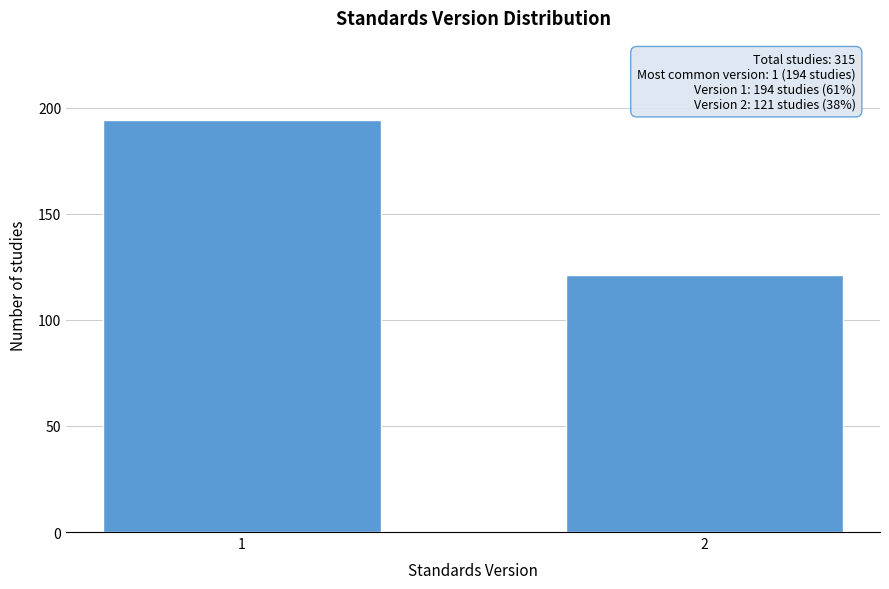

Reading left to right, list all the values displayed in this chart.

194	121